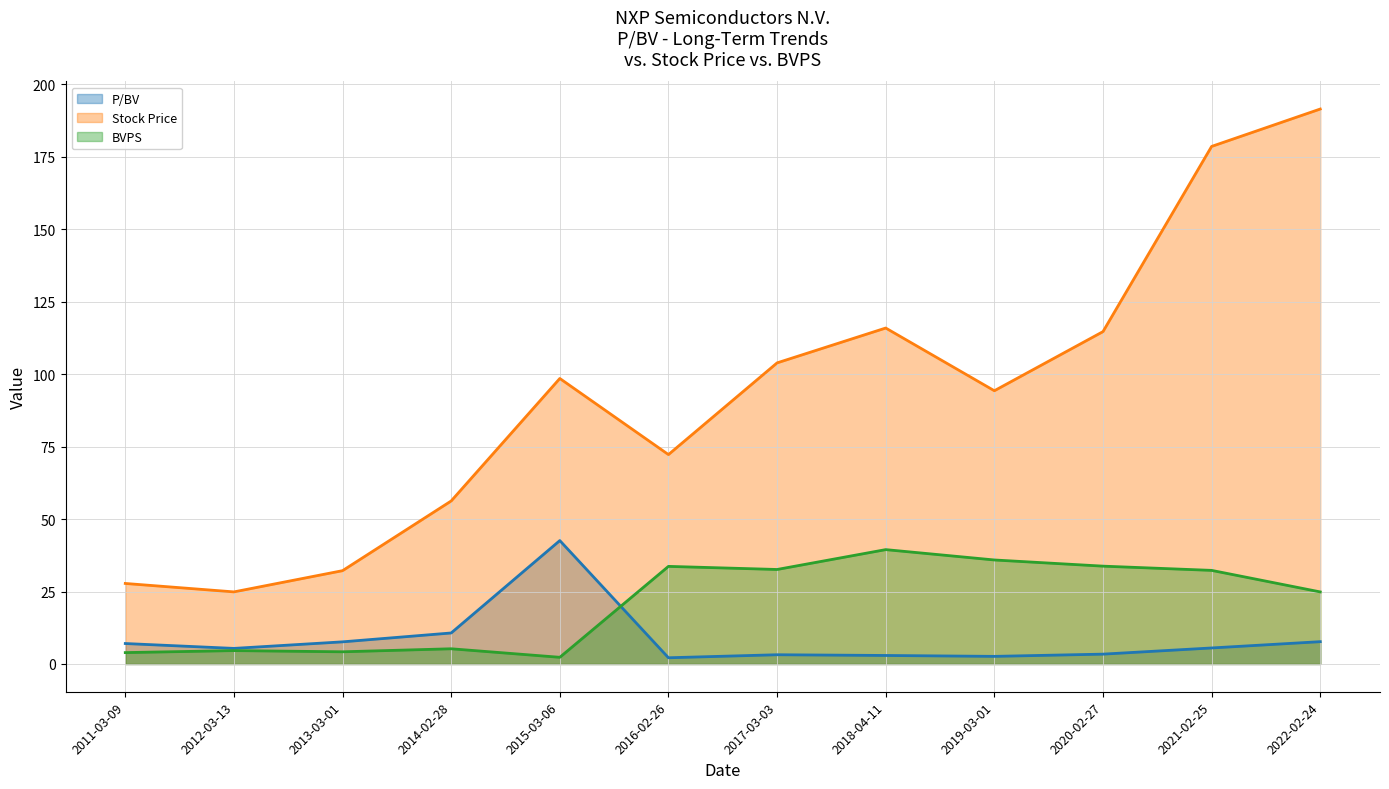

Which series has the largest range (max minus min)?

Stock Price